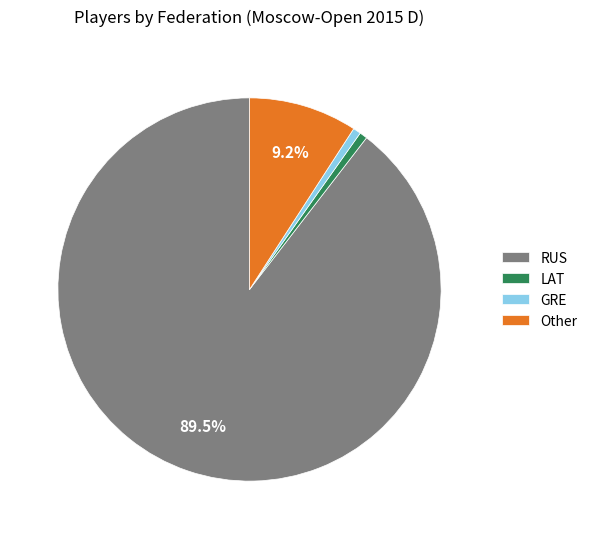

Between RUS and Other, which is larger?

RUS